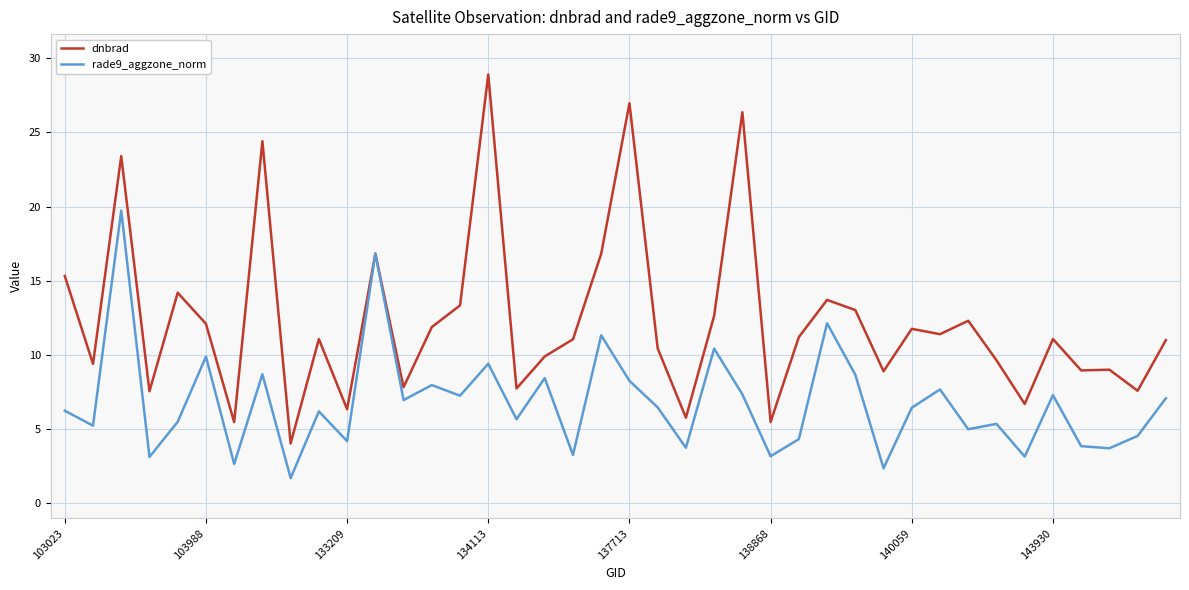

Which series has the widest spread of values?

dnbrad